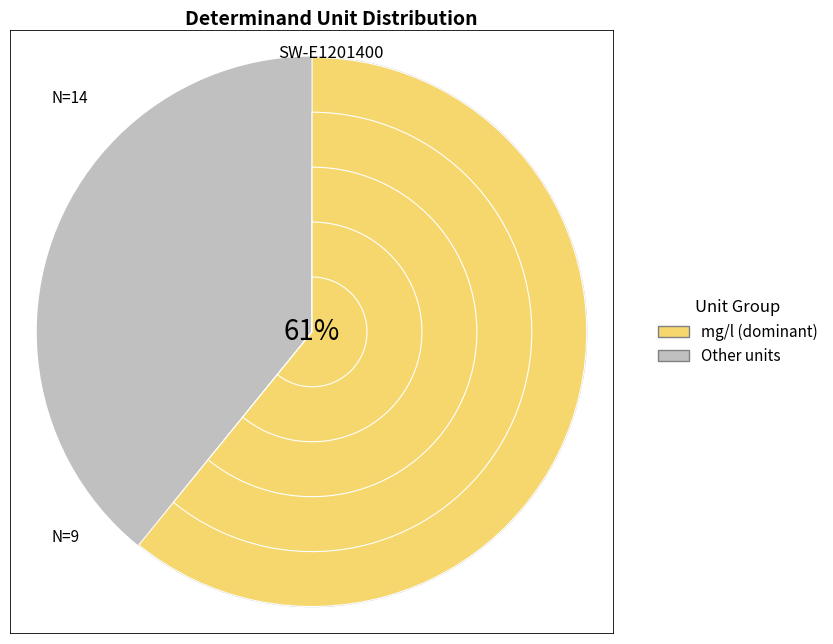

Is mg/l the majority of the pie?

Yes